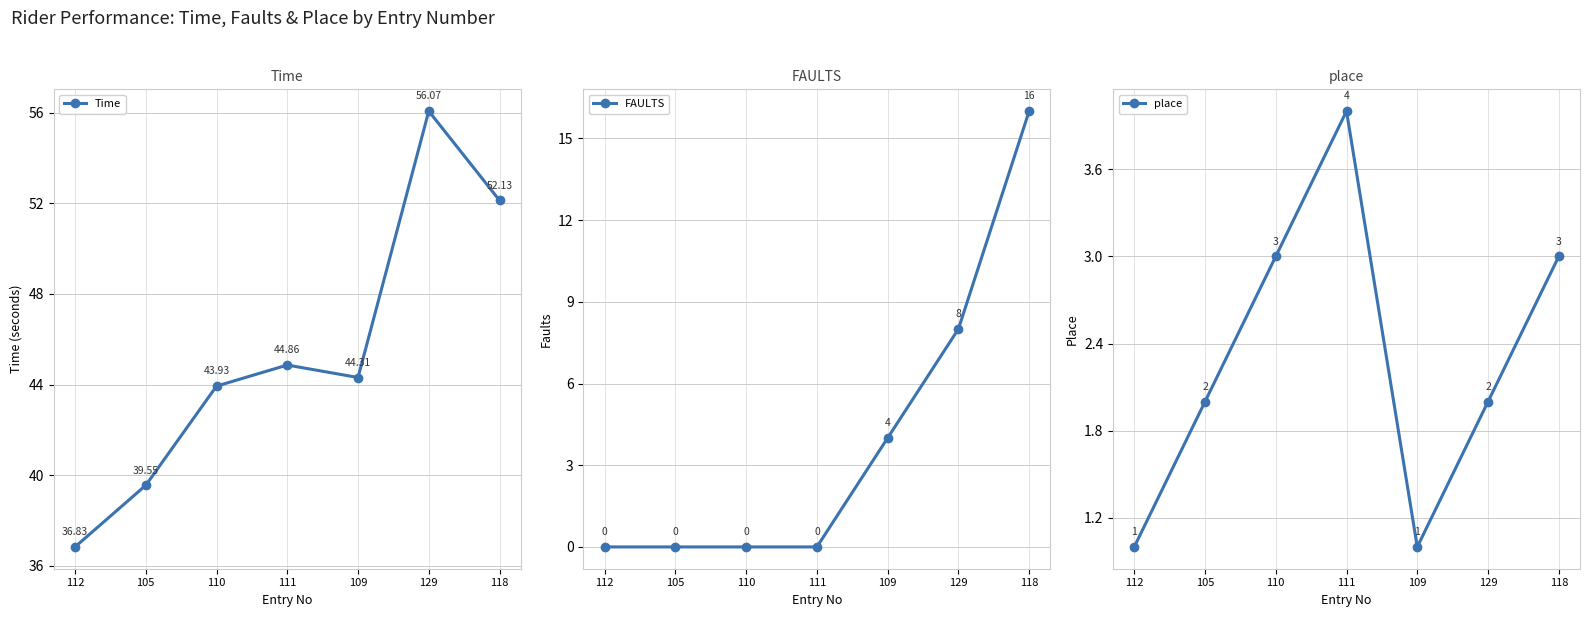

At which category does the chart reach its minimum across all series?

112